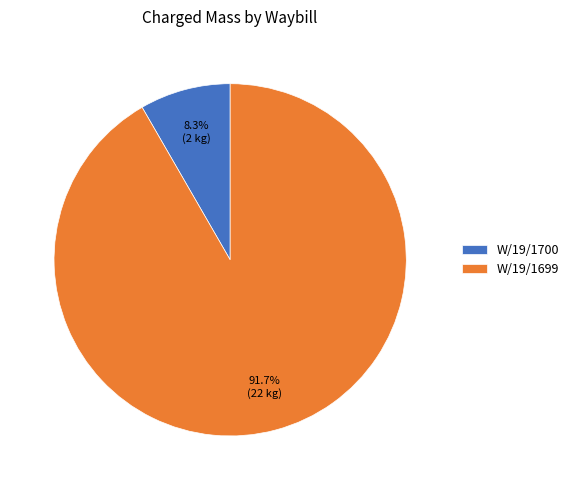

Which has a higher value, W/19/1700 or W/19/1699?

W/19/1699